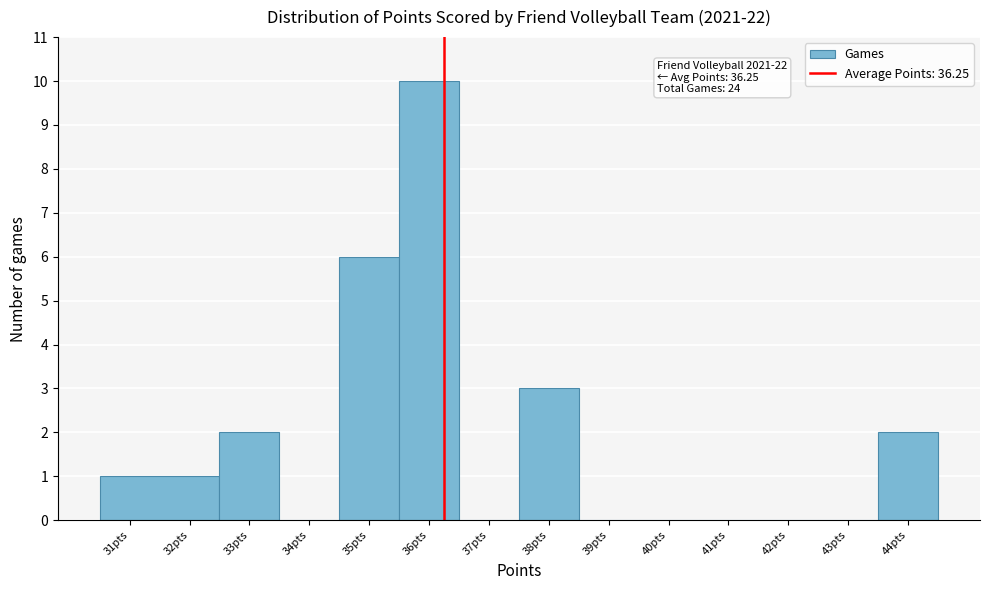

Which range on the x-axis has the tallest bar?

35.5 to 36.5